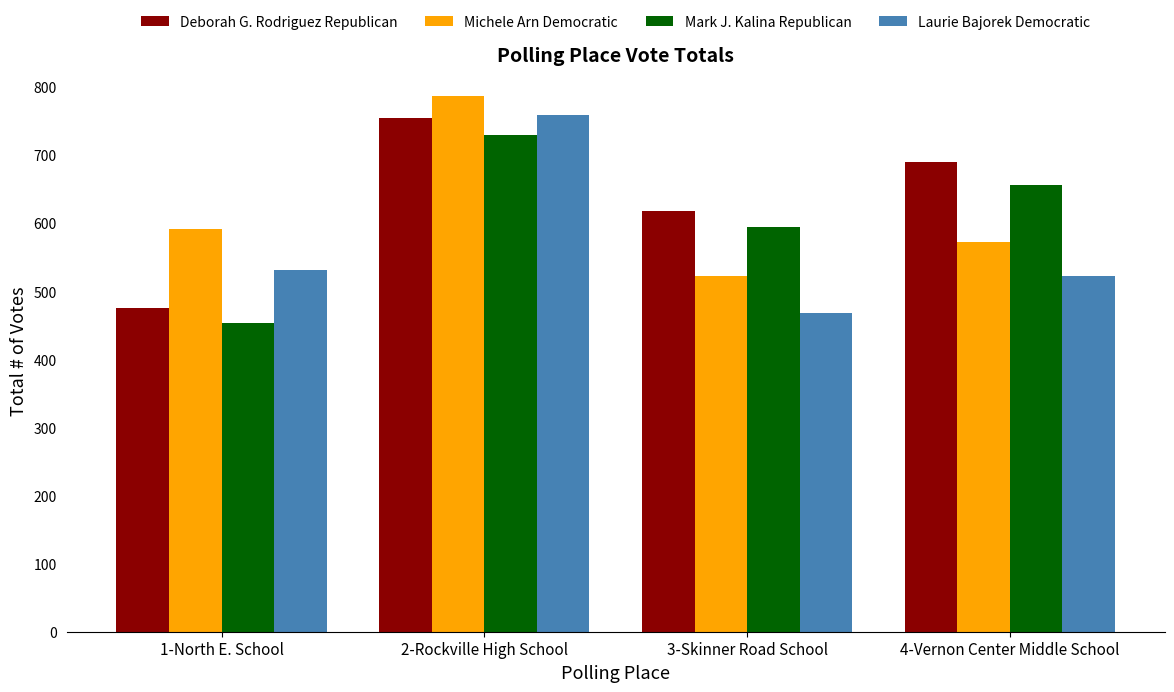

How many bars are there in total?

16